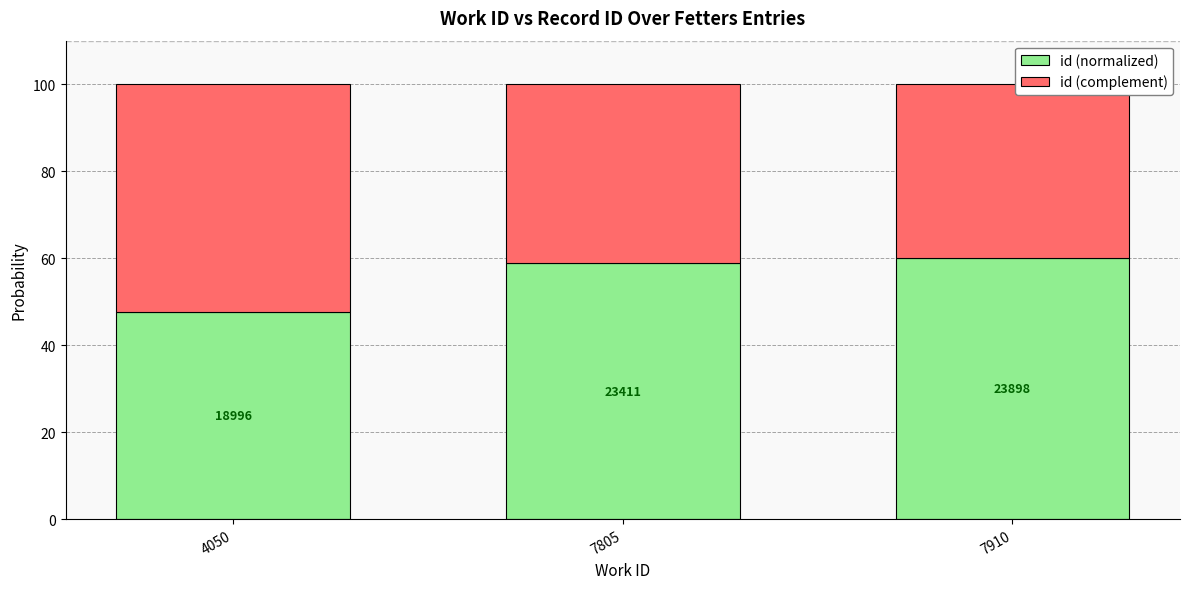

Are the bars horizontal?

No